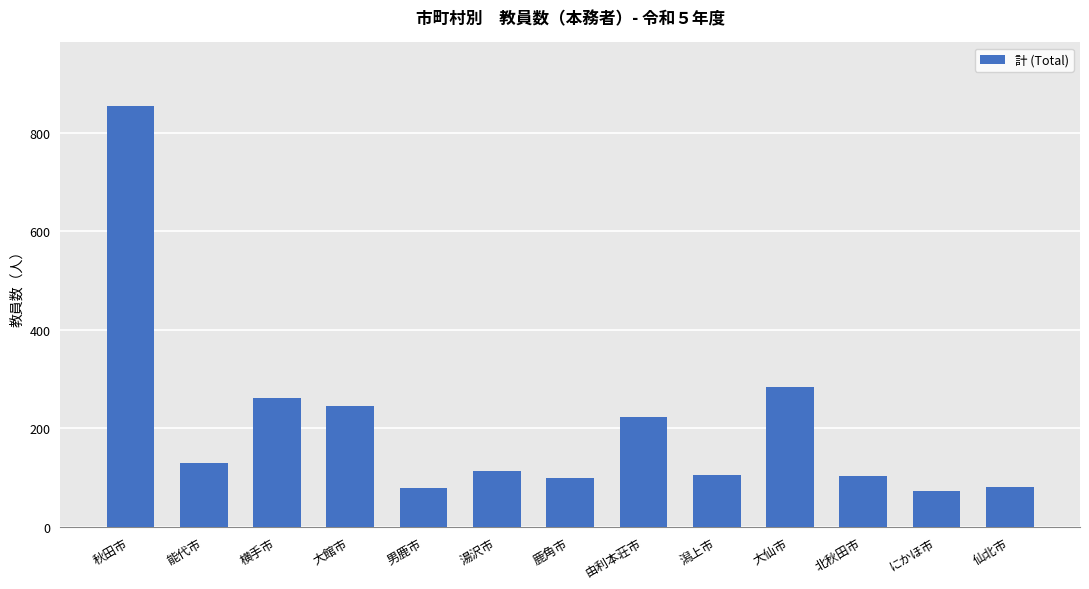

What is the value of the 11th bar from the left?

103